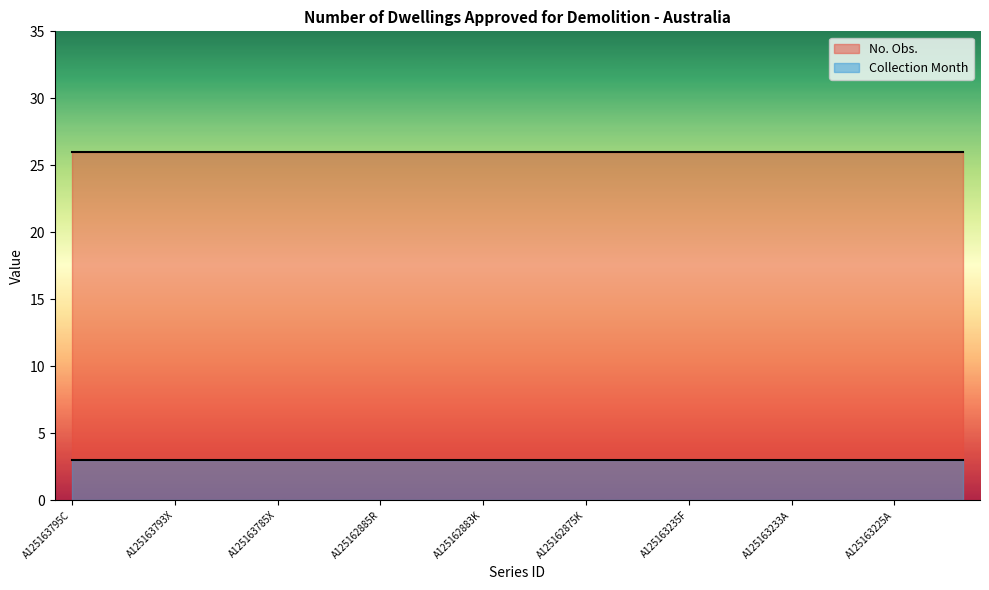

List the series in order of their peak value, lowest first.

Collection Month, No. Obs.